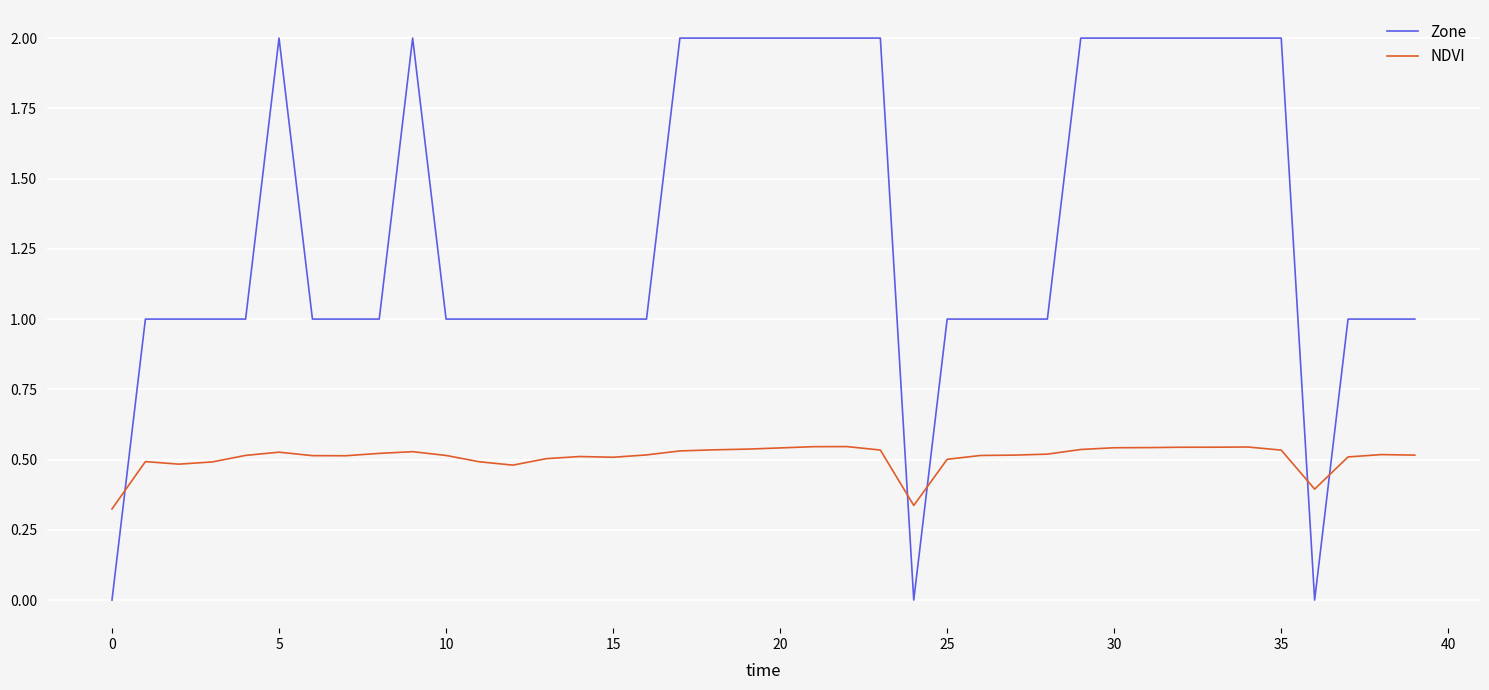

What is the difference between the maximum and minimum values in the Zone series?

2.0